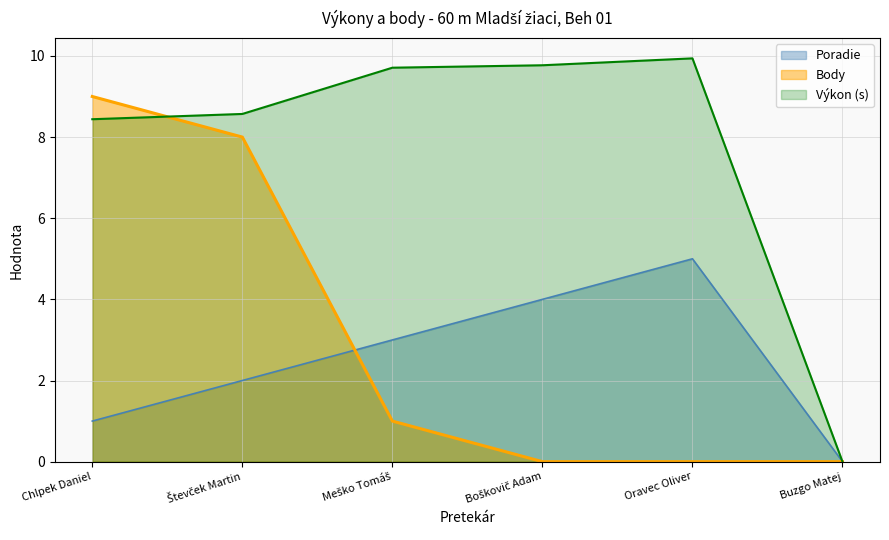

What is the label of the 5th point from the right?

Števček Martin